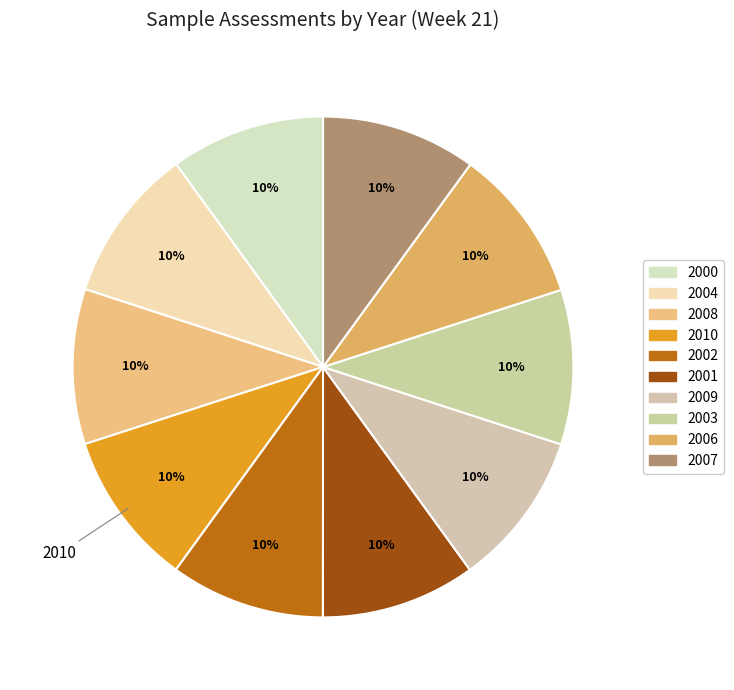

What percentage is the 2008 slice, to the nearest percent?

10%